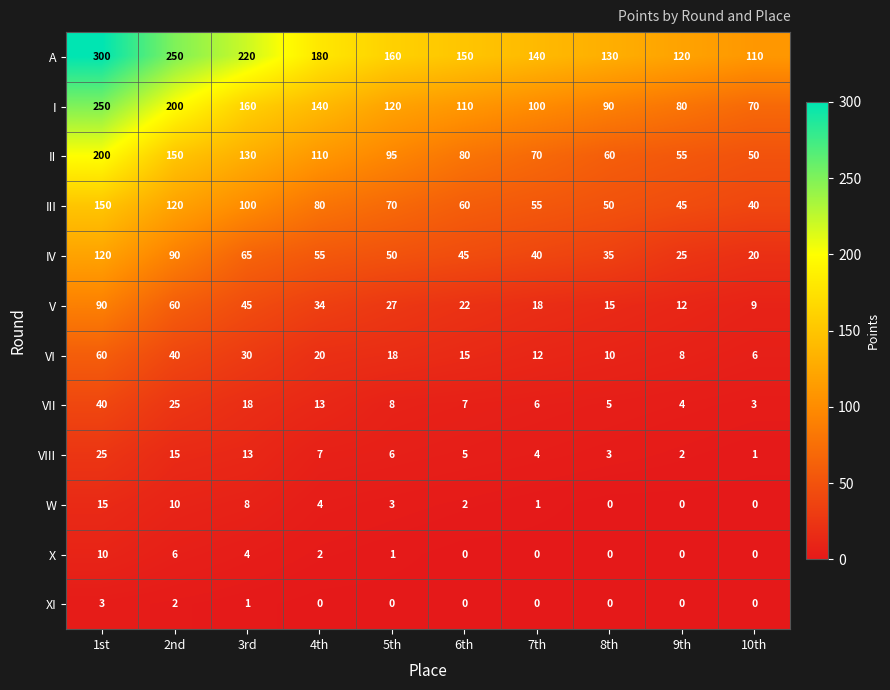

What is the difference between the maximum and minimum values in the II series?

150